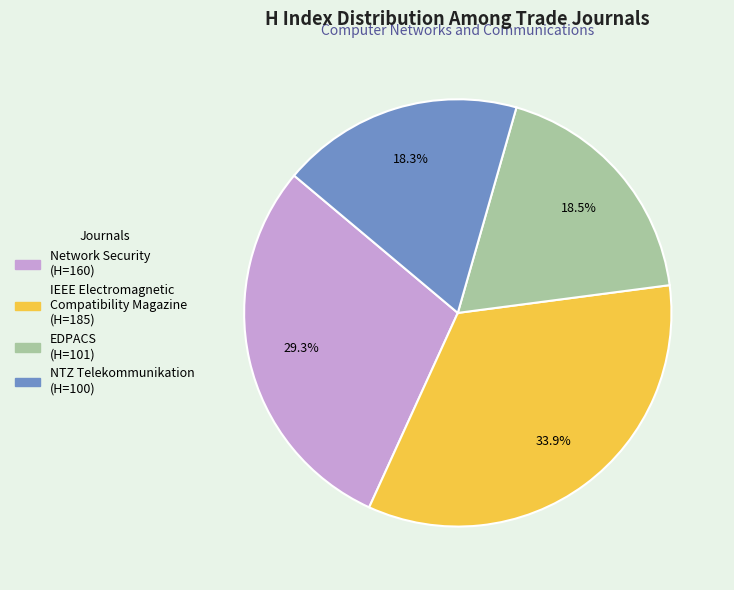

What percentage is the NTZ Telekommunikation slice, to the nearest percent?

18%